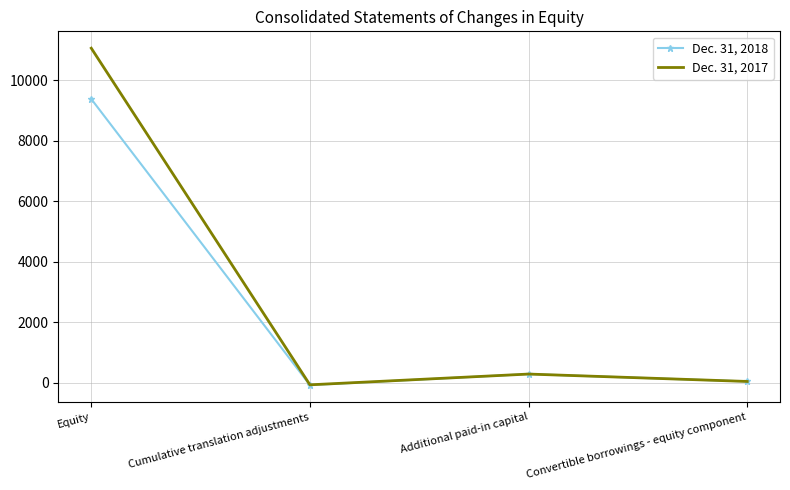

Which series has the widest spread of values?

Dec. 31, 2017